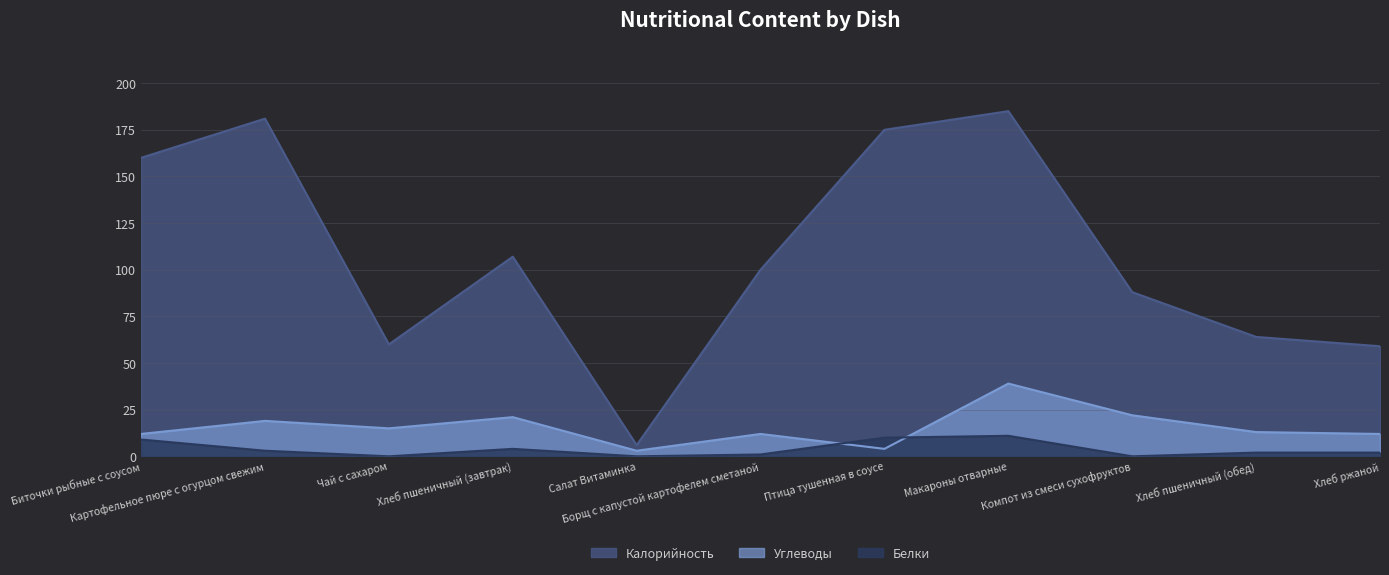

Which category has the lowest value in the Белки series?

Чай с сахаром